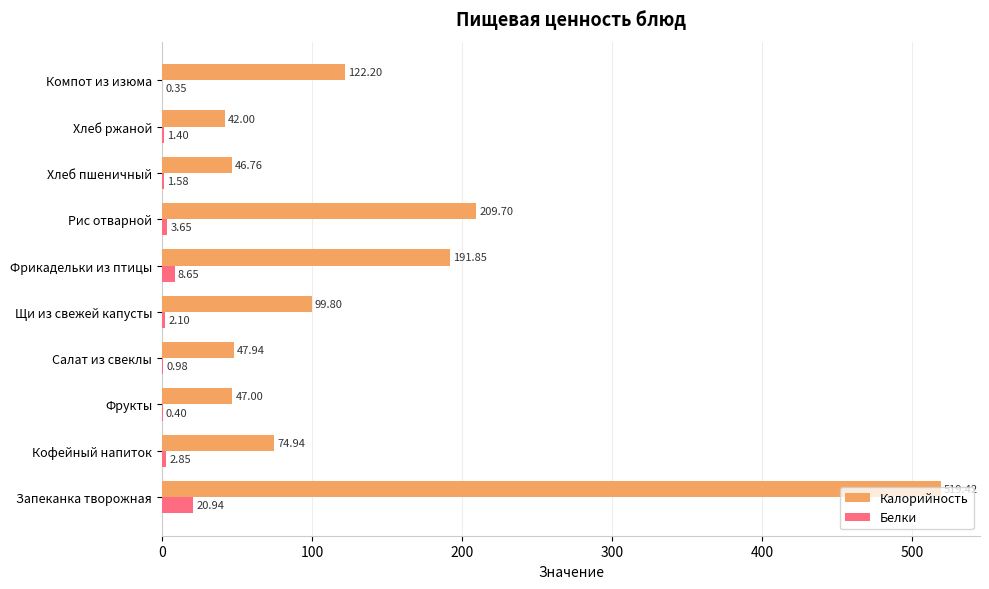

Is the value of Калорийность at Фрикадельки из птицы greater than the value of Белки at Запеканка творожная?

Yes